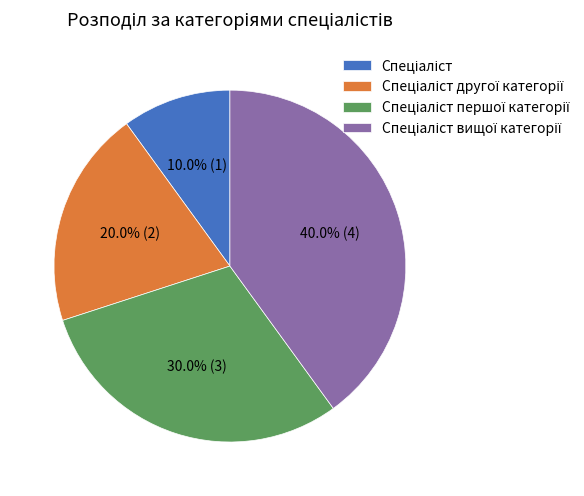

Is there any slice that represents more than half of the pie?

No